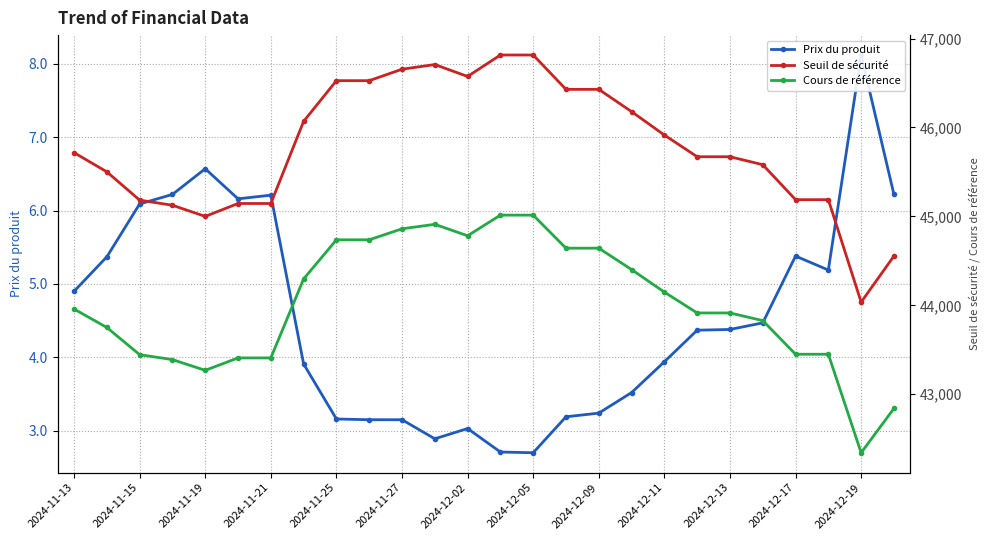

Which series has the largest total across all categories?

Seuil de sécurité